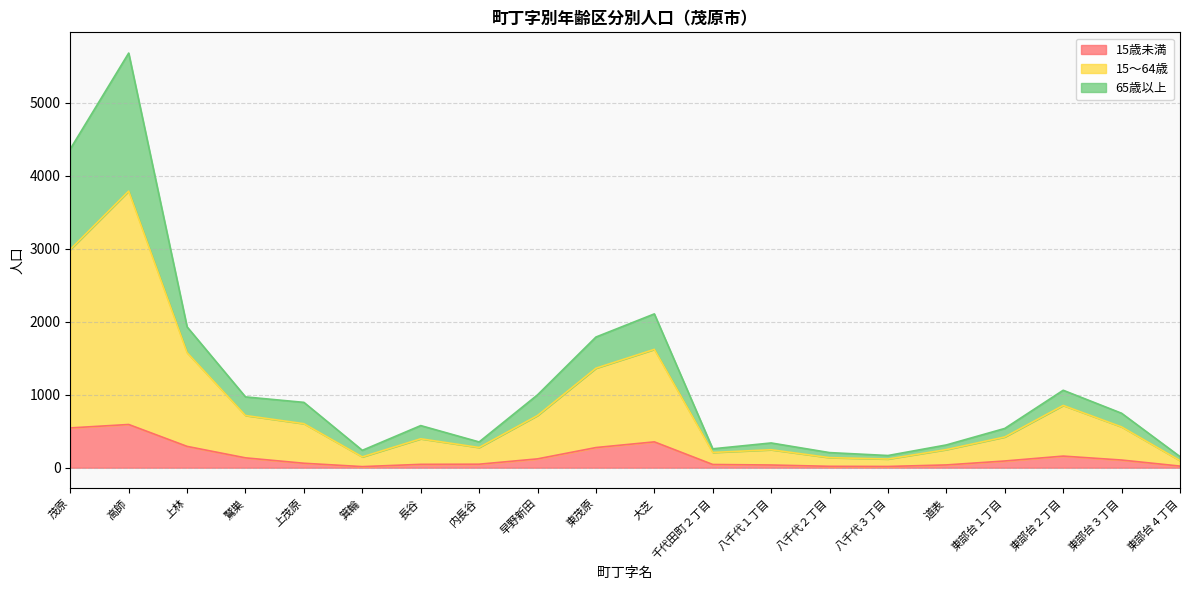

What is the spread (max minus min) of values at 箕輪?

223